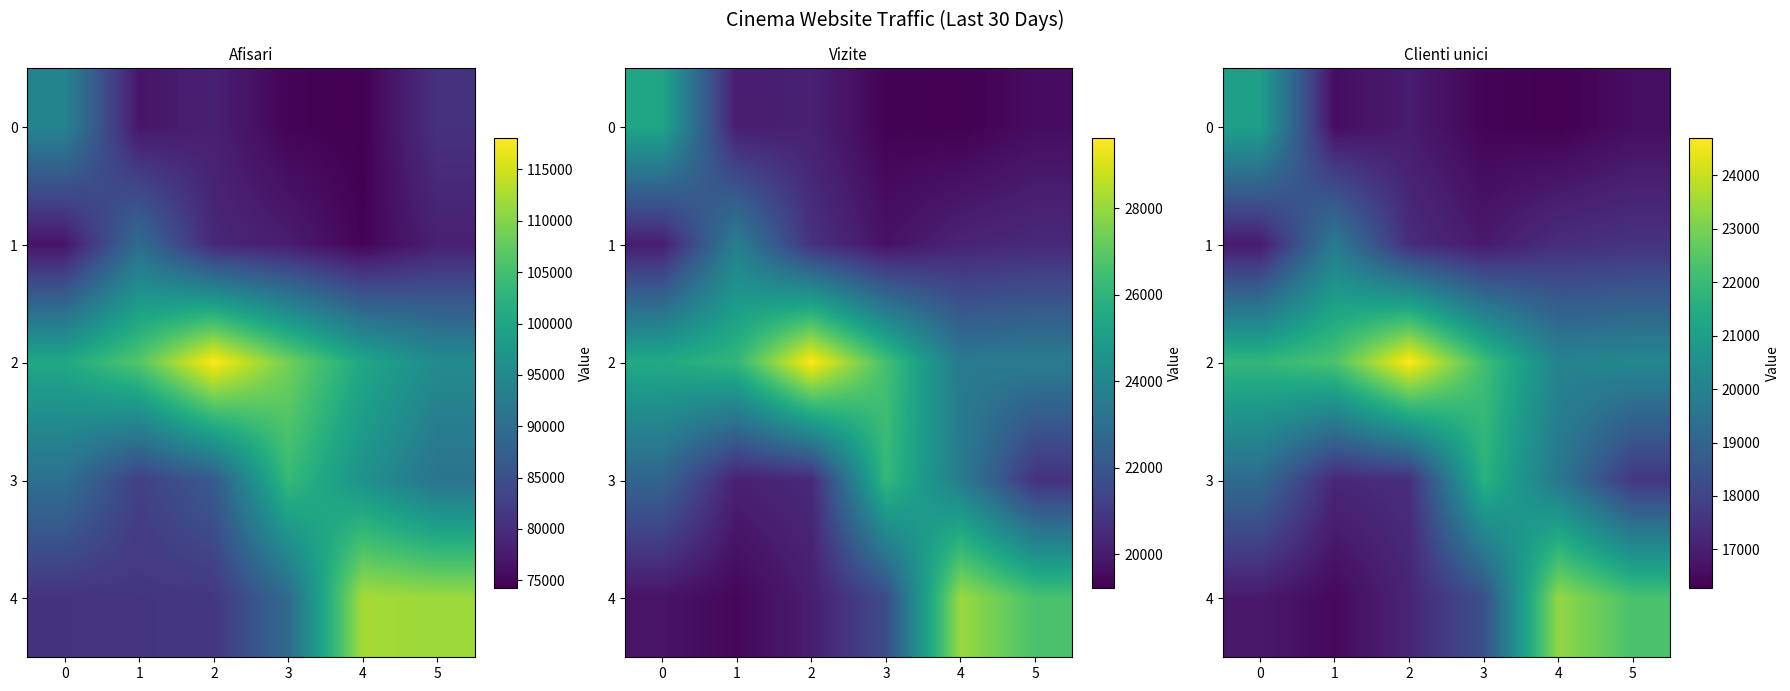

What is the difference between the 0 values at 1 and 4?

302